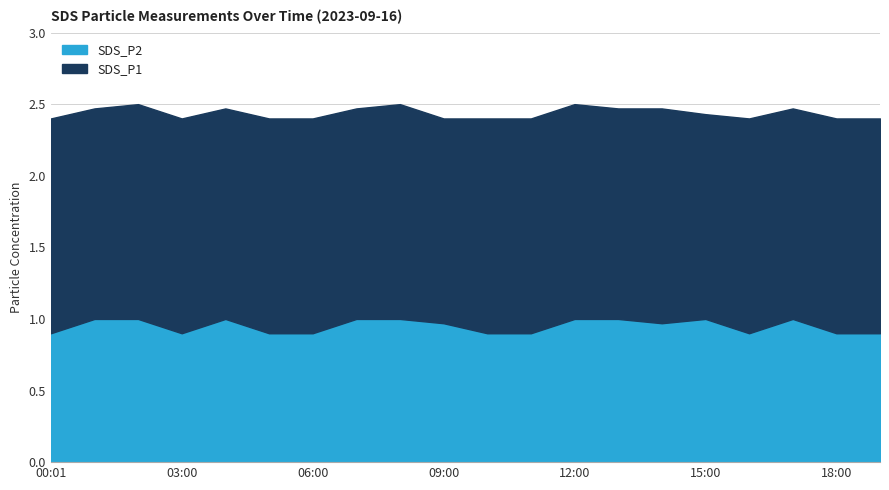

List the labels in order of value, largest first.

01:00, 02:00, 04:00, 07:00, 08:00, 12:00, 13:00, 15:00, 17:00, 09:00, 14:00, 00:01, 03:00, 05:00, 06:00, 10:00, 11:00, 16:00, 18:00, 19:00